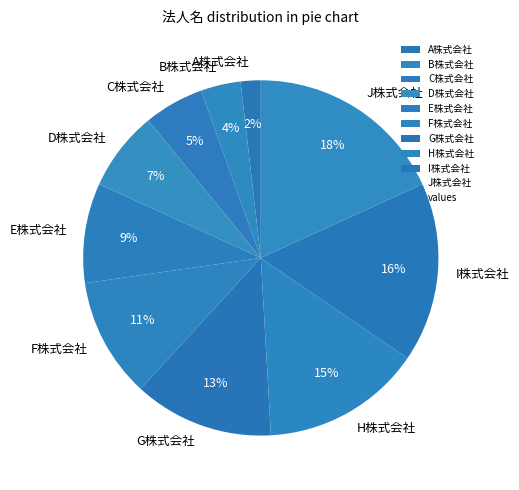

Which category has the smallest portion of the pie?

A株式会社